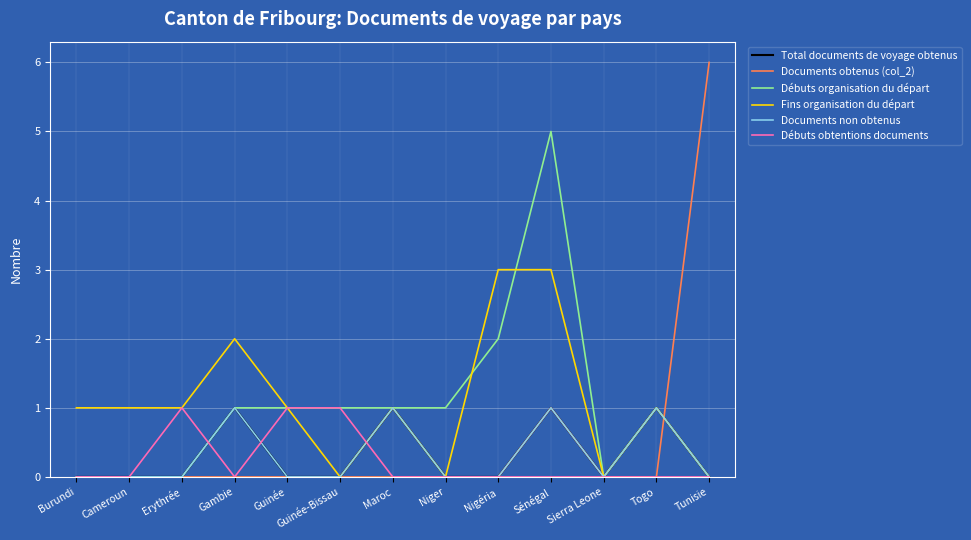

Which series has the largest total across all categories?

Fins organisation du départ